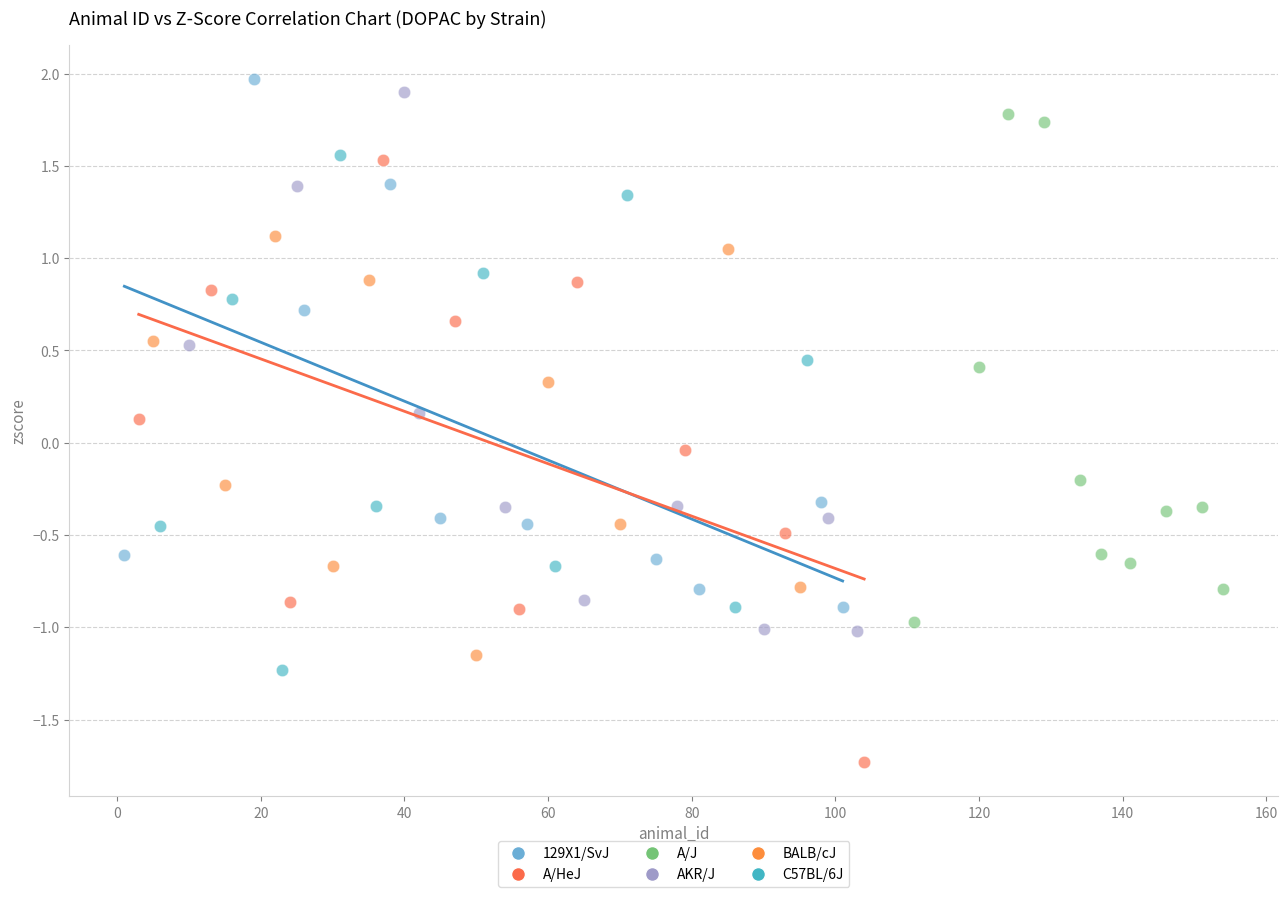

Which series contains the lowest Y value?

A/HeJ